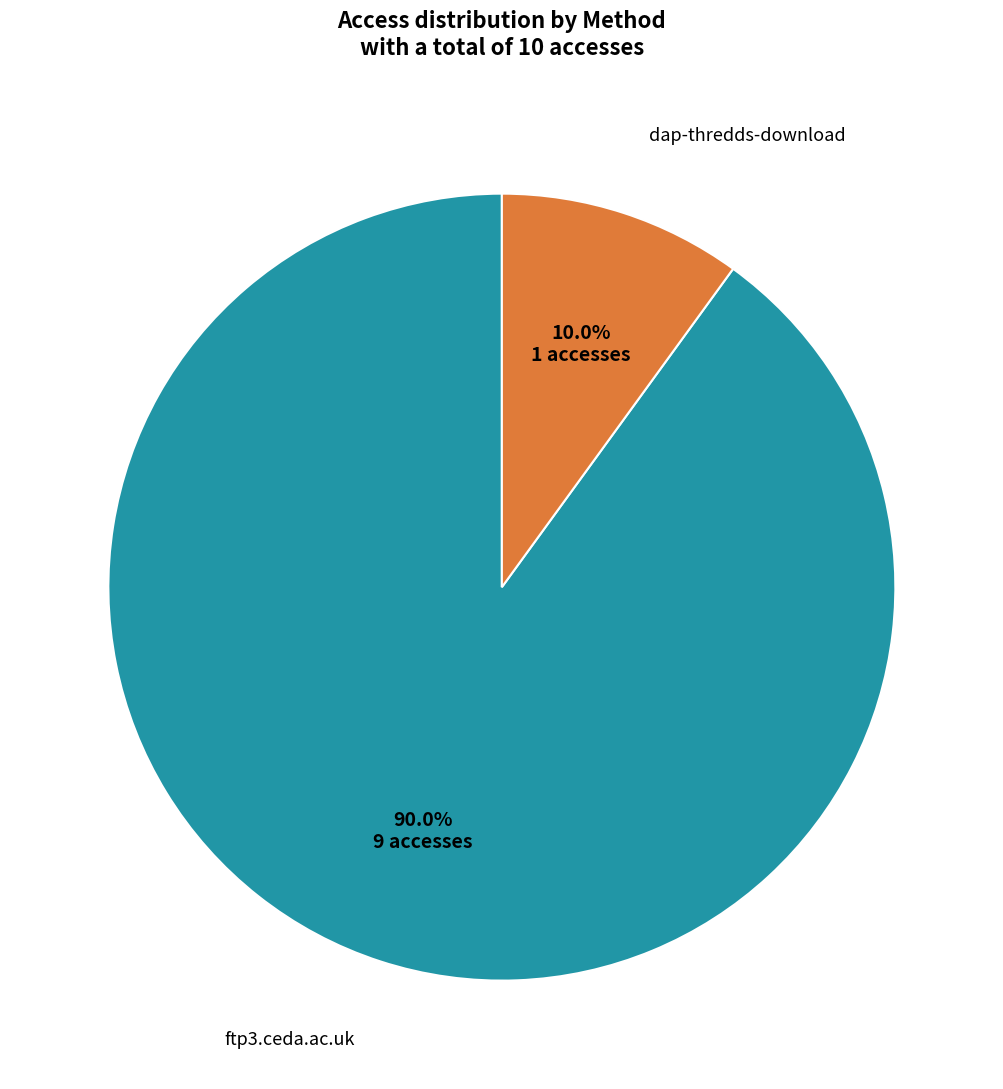

Is there a majority slice in this chart?

Yes